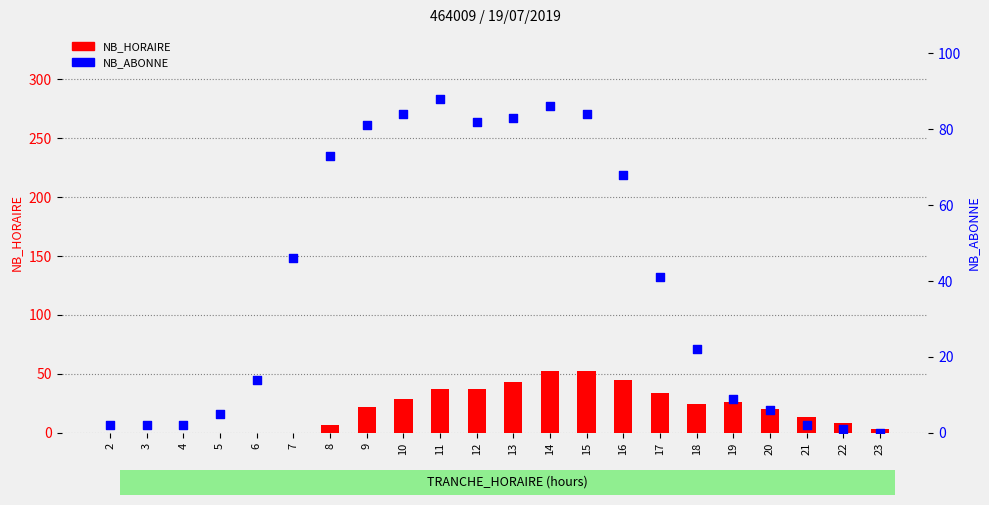

Which series has the widest spread of Y values?

NB_ABONNE